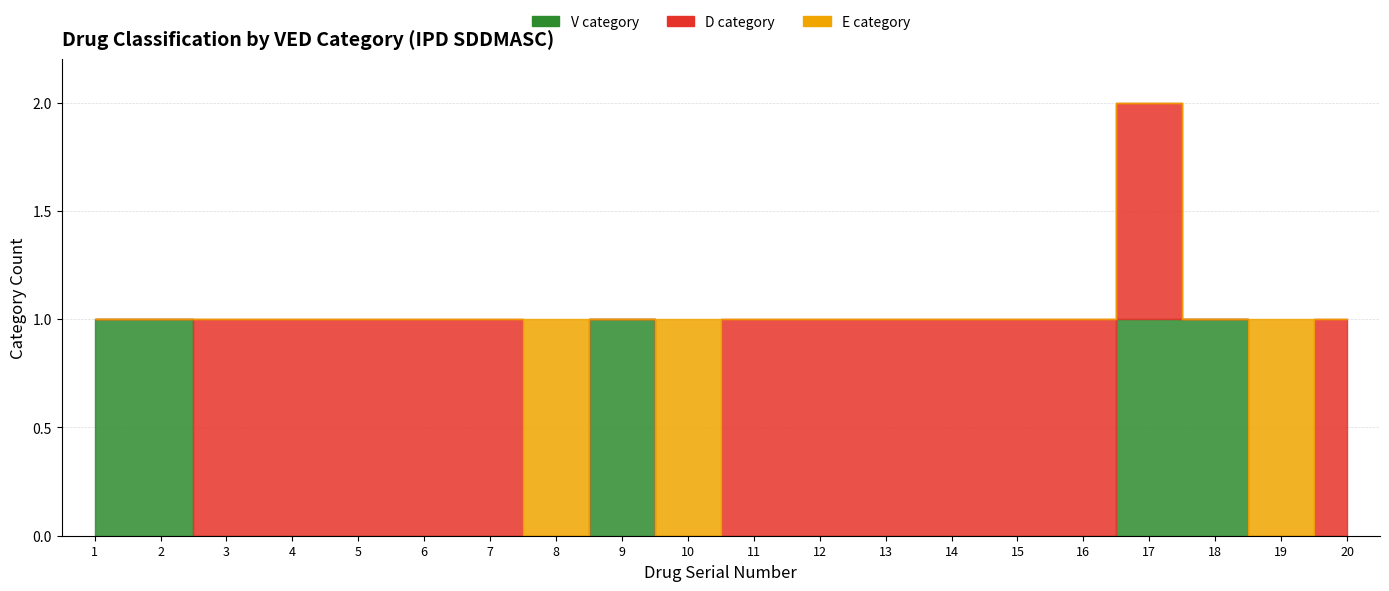

What are all the series names shown in the legend?

V category, D category, E category